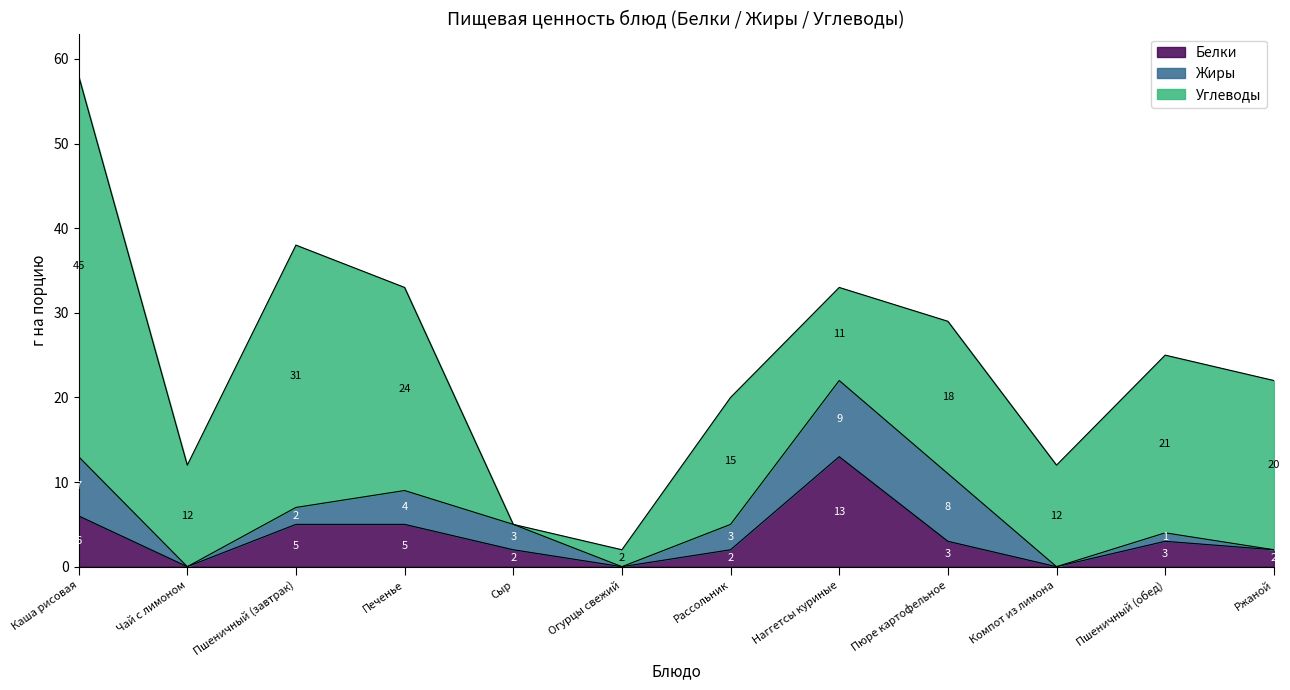

Is the value of Белки at Чай с лимоном greater than the value of Жиры at Пюре картофельное?

No